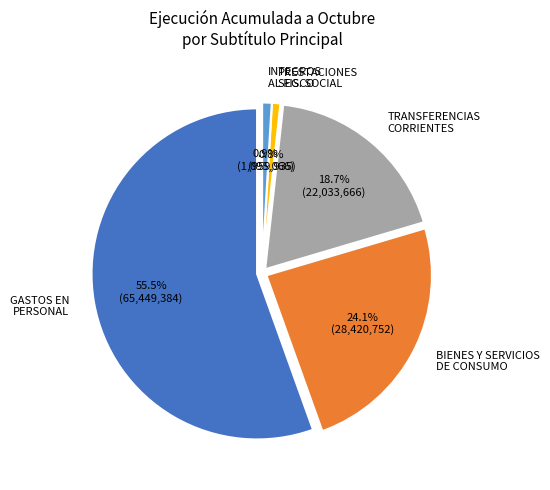

To the nearest percent, what is the average slice percentage?

20%